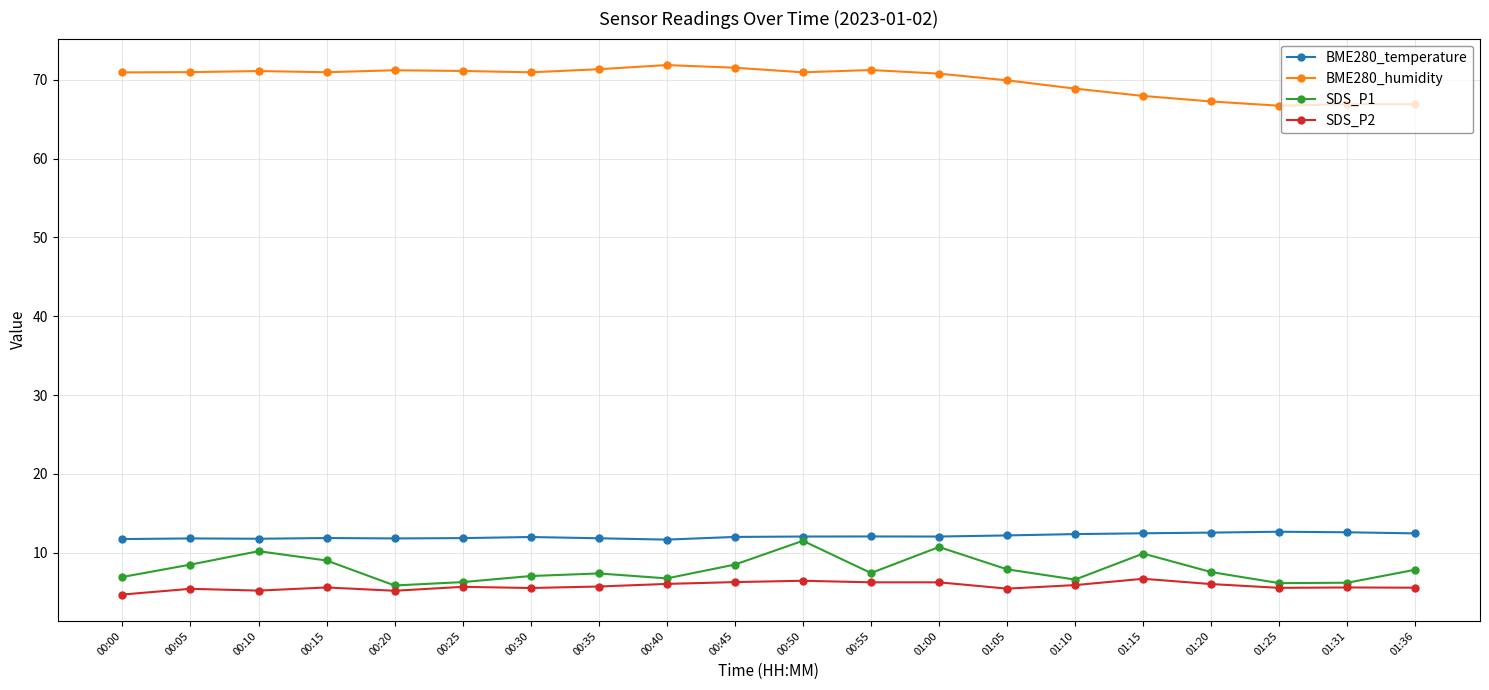

Read the SDS_P2 value at 01:36.

5.6